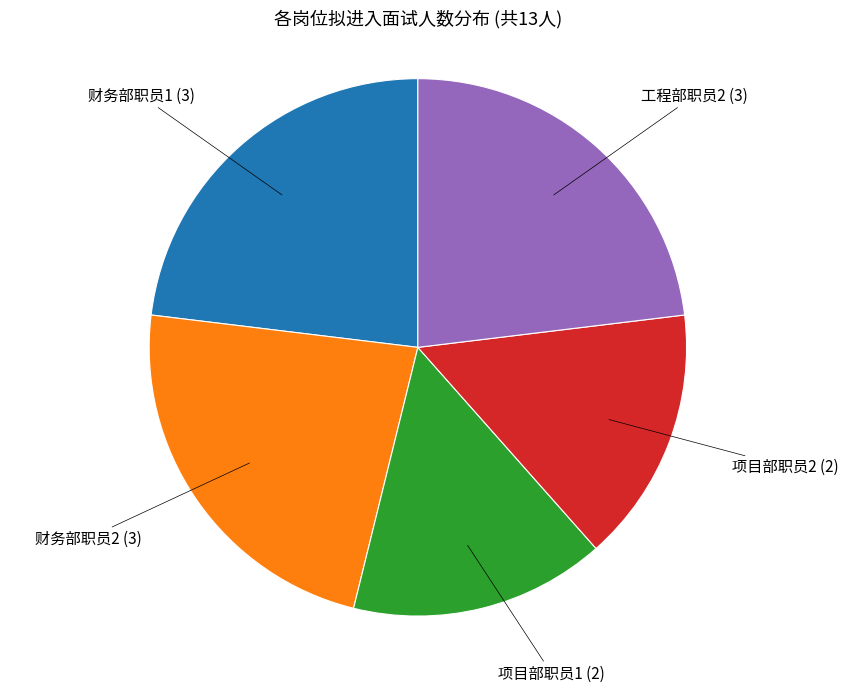

Count the number of slices in the pie.

5